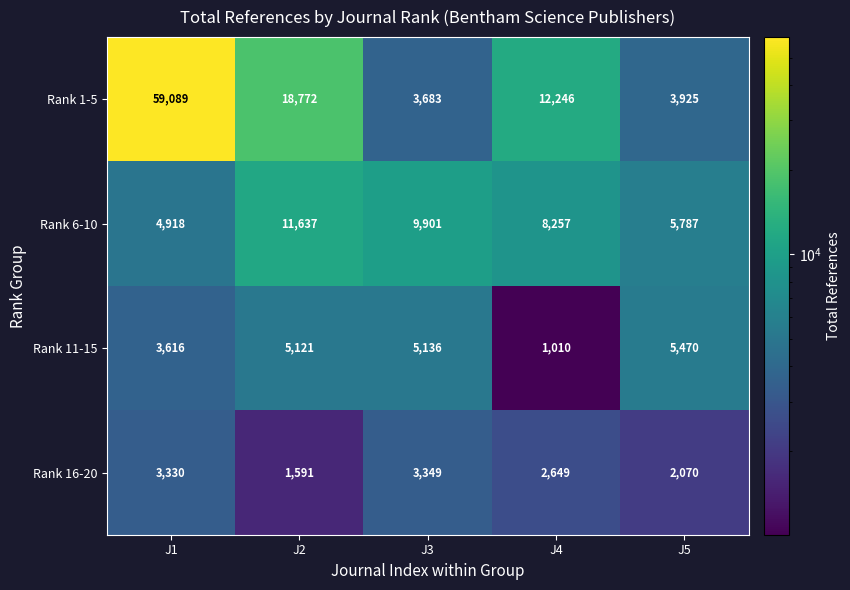

At J4, list the series in order from largest to smallest.

Rank 1-5, Rank 6-10, Rank 16-20, Rank 11-15